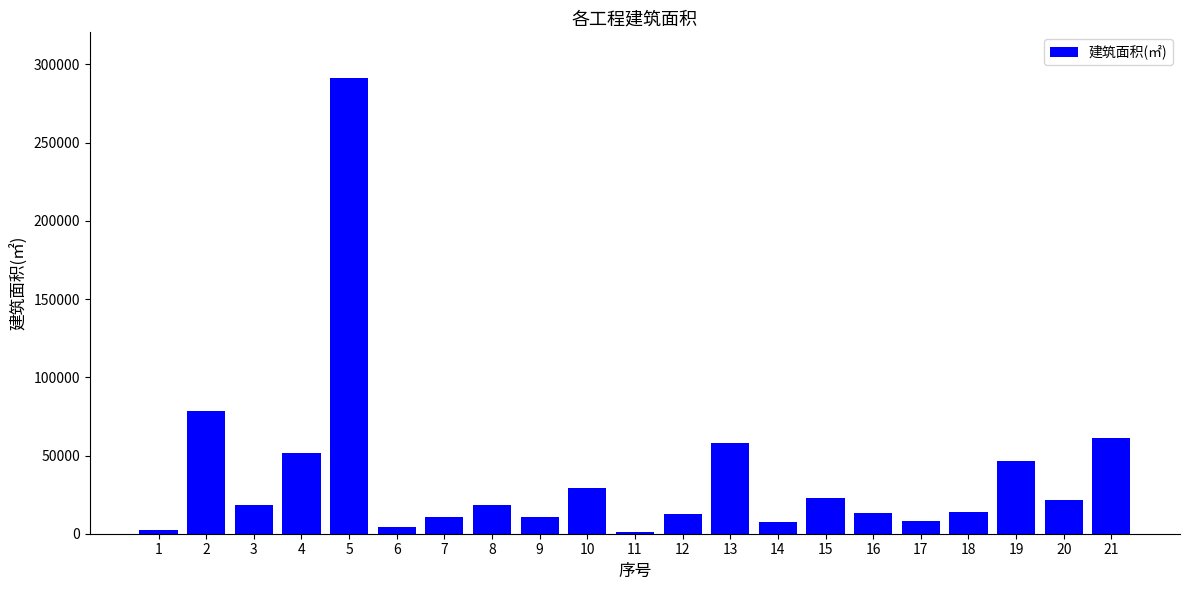

What is the difference between the values at 16 and 19?

33448.0